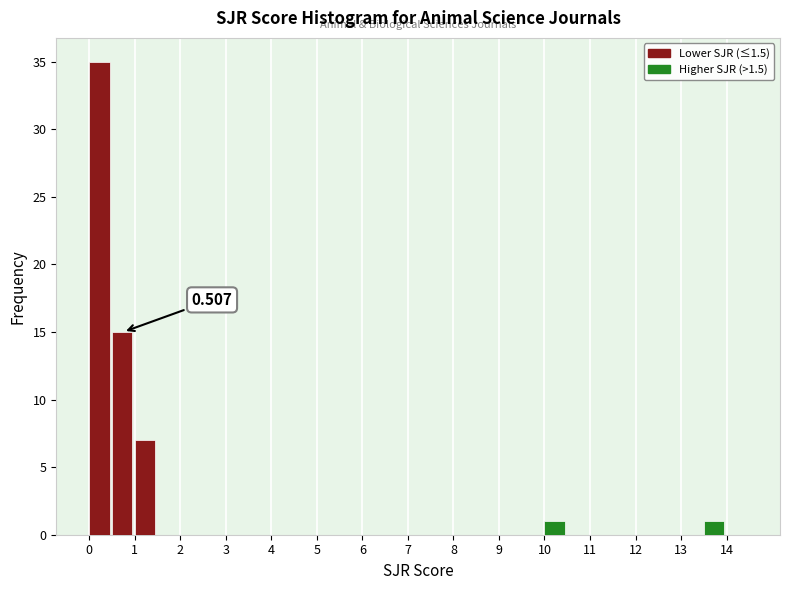

Which range on the x-axis has the tallest bar?

0.0 to 0.5